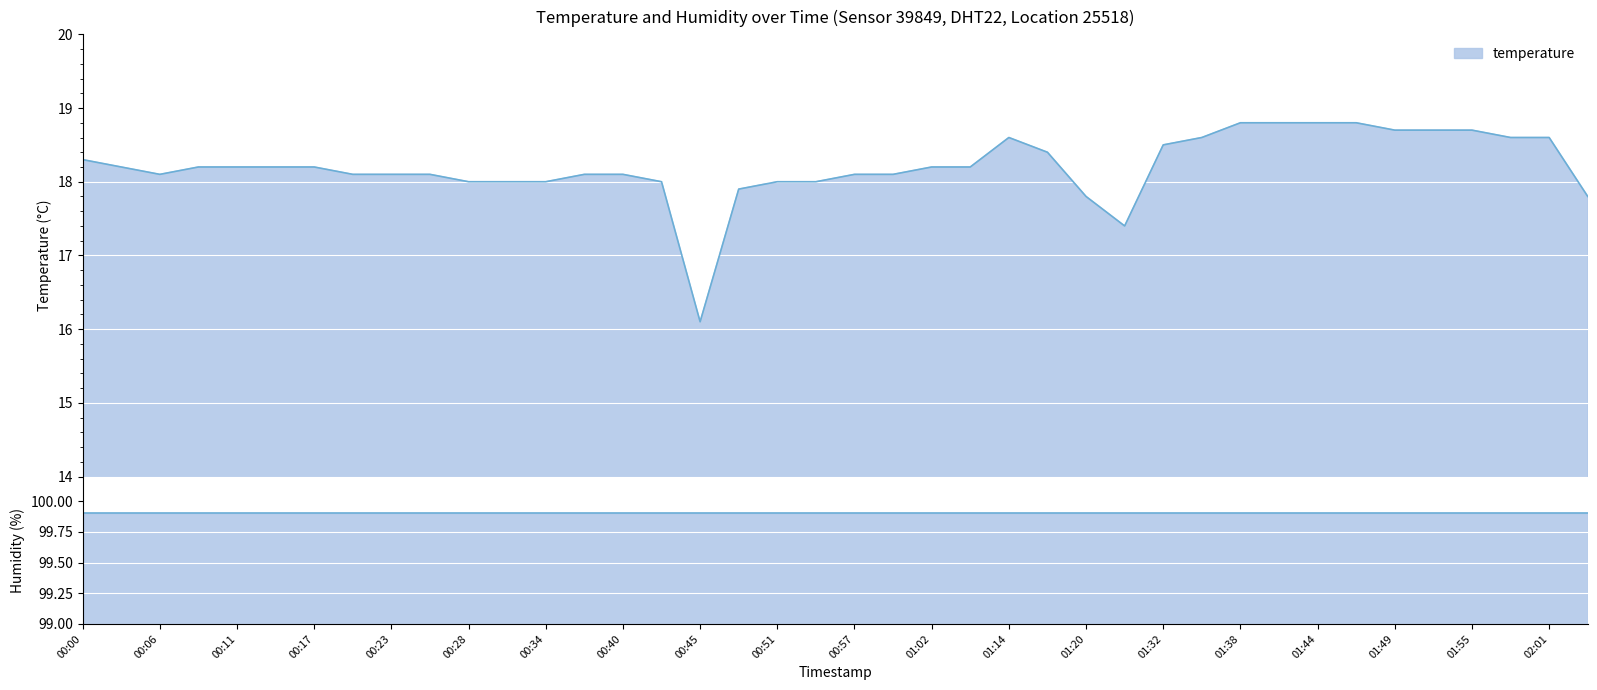

Is it true that the value at 00:23 is 25.8?

False